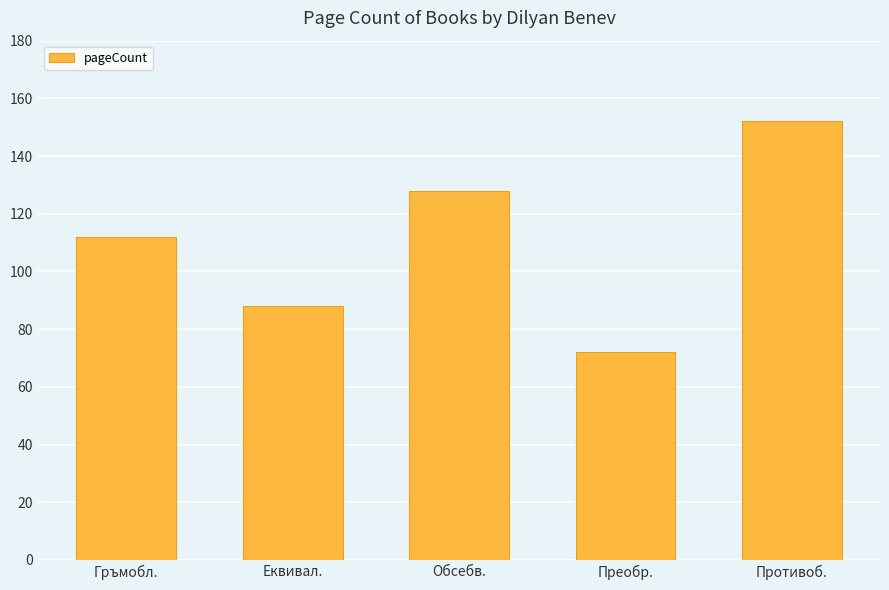

List the labels in order of value, smallest first.

Преобр., Еквивал., Гръмобл., Обсебв., Противоб.